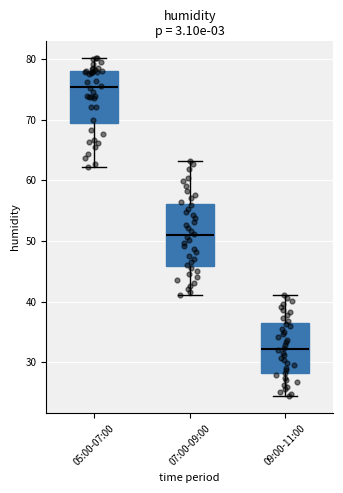

Which box has the highest median line?

05:00-07:00